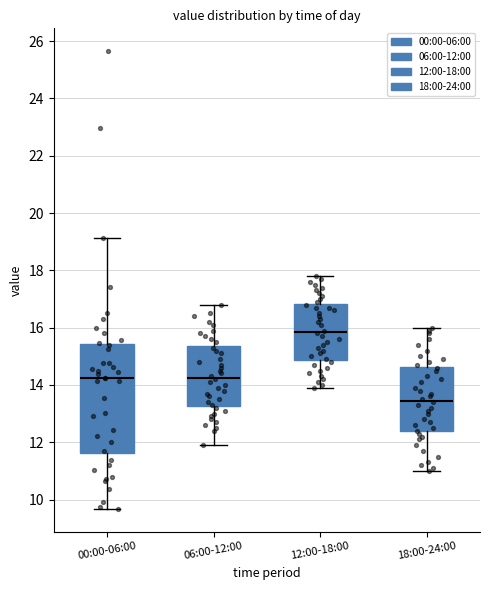

Reading left to right, transcribe this box plot: for each box, give where its median line is, the range the box spans, and where its two whiskers end, as read against the y-axis. The values are not printed on the chart, so give them approximately, as read against the axis.

00:00-06:00: median 14.2, box 11.6 to 15.4, whiskers 9.6 to 19.2
06:00-12:00: median 14.2, box 13.2 to 15.4, whiskers 12.0 to 16.8
12:00-18:00: median 15.8, box 14.8 to 16.8, whiskers 14.0 to 17.8
18:00-24:00: median 13.4, box 12.4 to 14.6, whiskers 11.0 to 16.0